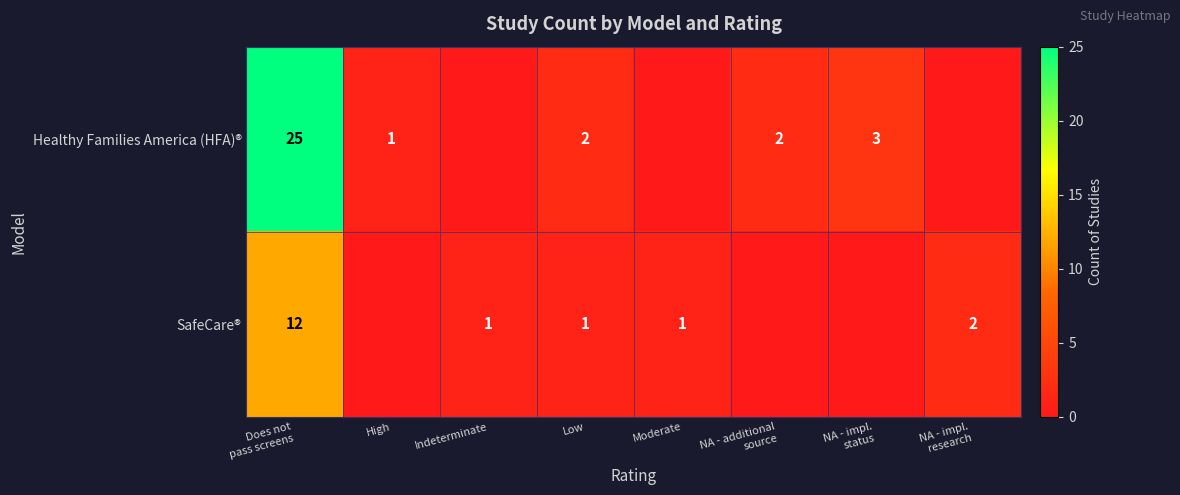

True or false: SafeCare® has a value of 2 at Indeterminate.

False